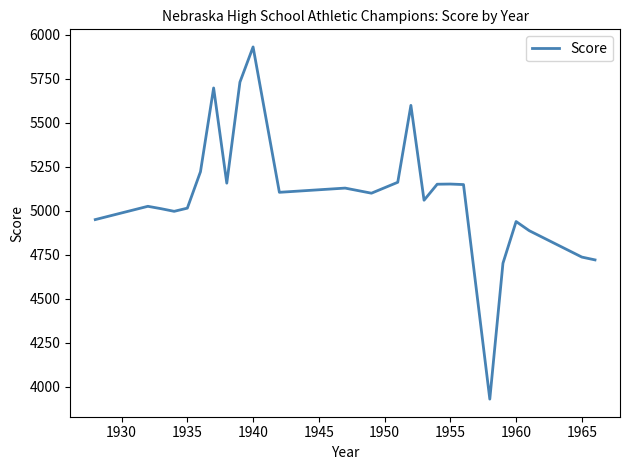

What is the sum of all values?

127261.5